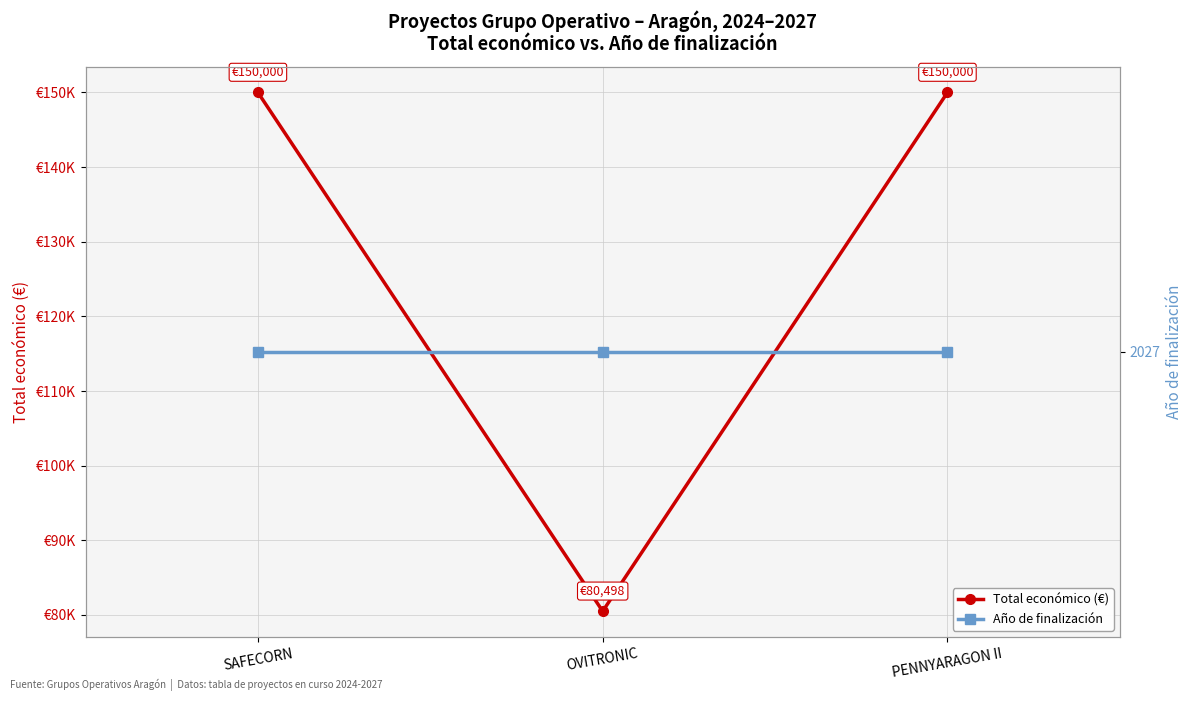

Between OVITRONIC and SAFECORN, which is larger?

SAFECORN